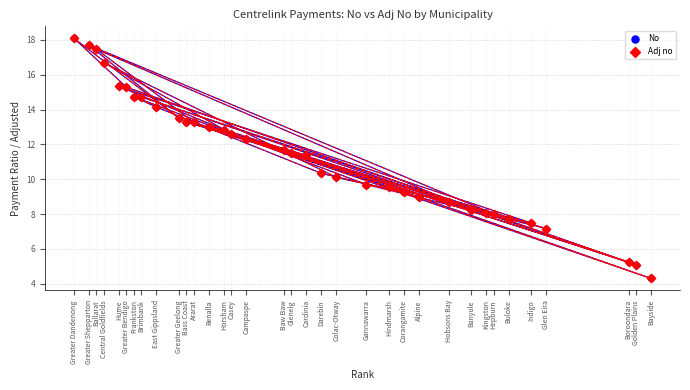

What are all the series names shown in the legend?

No, Adj no